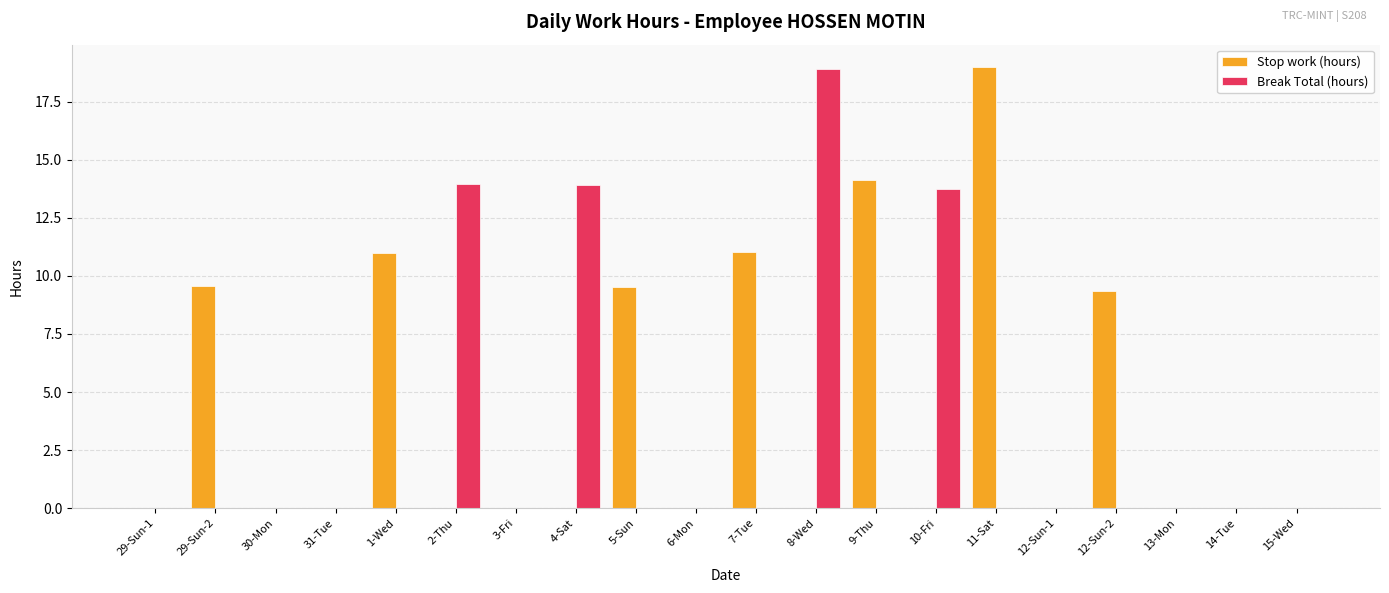

The value of Break Total (hours) at 10-Fri is 13.7. True or false?

True